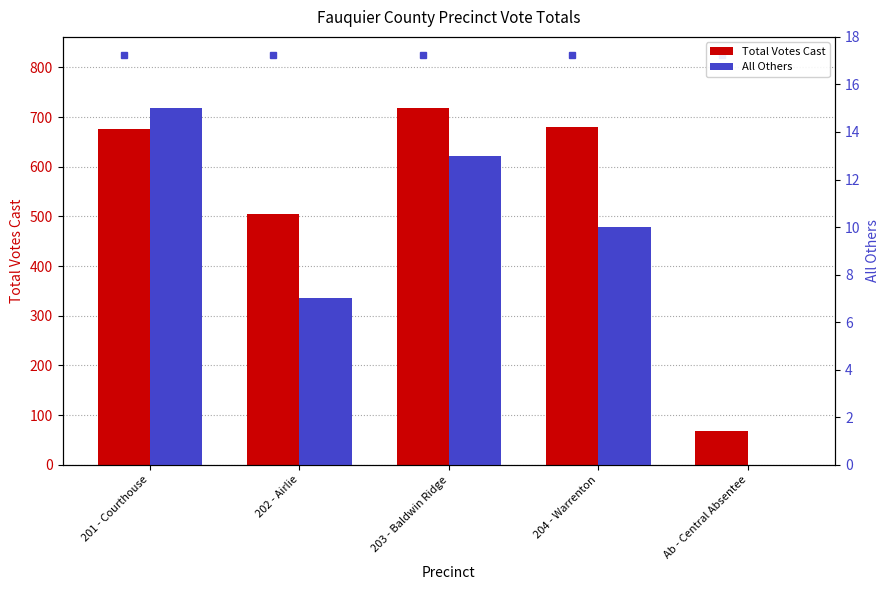

Where is All Others nearest to the value 7?

202 - Airlie